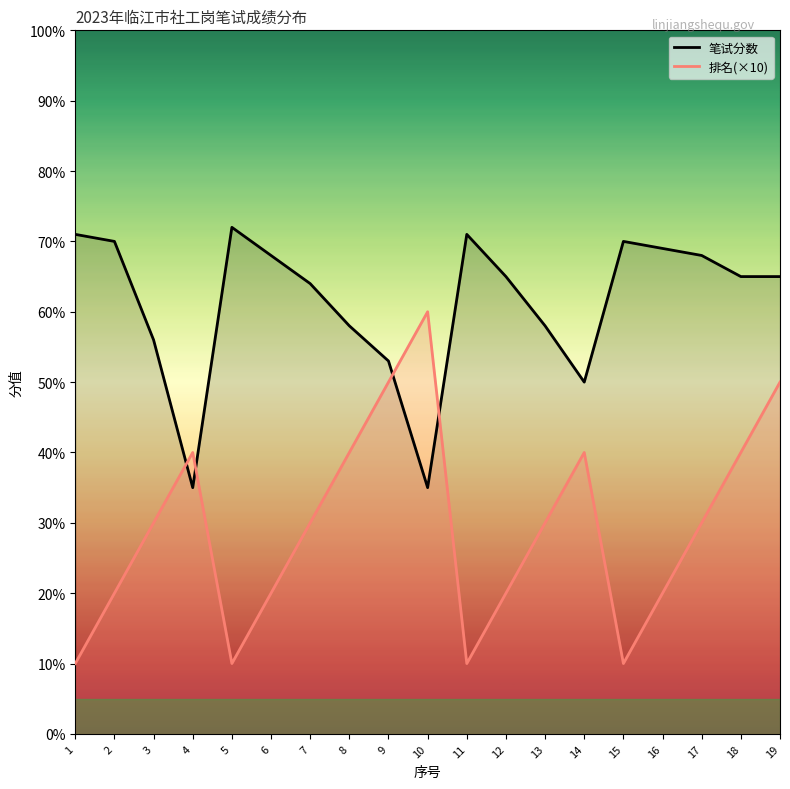

In 笔试分数_line, how many points are lower than both neighbors (excluding endpoints)?

3